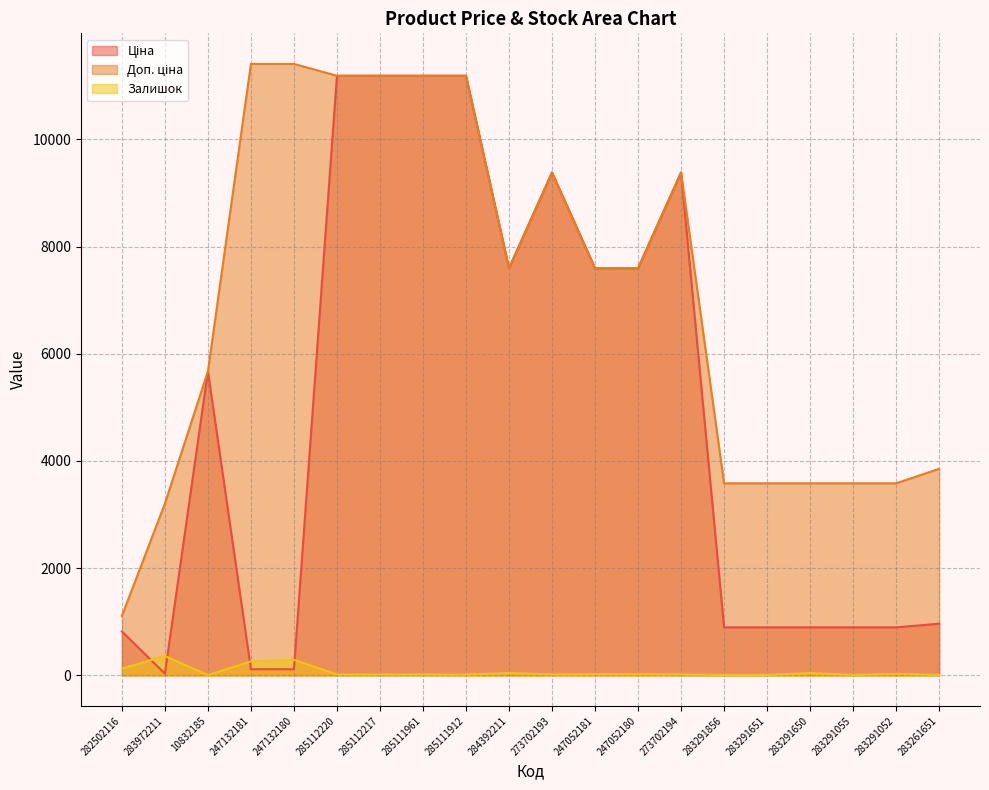

Rank the series by their maximum value, from highest to lowest.

Доп. ціна, Ціна, Залишок